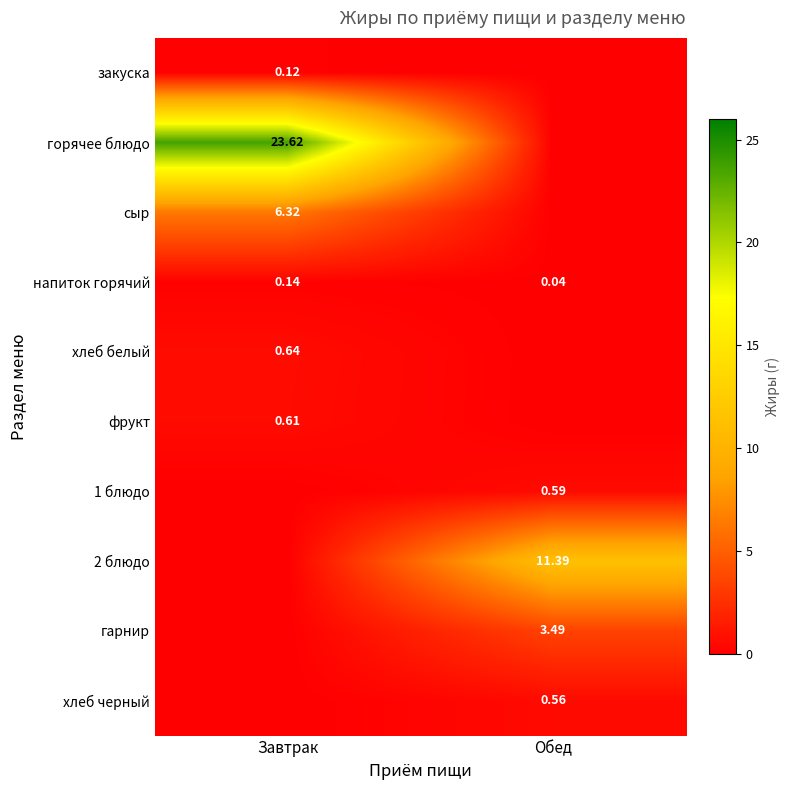

What is the average value of the закуска series?

0.1